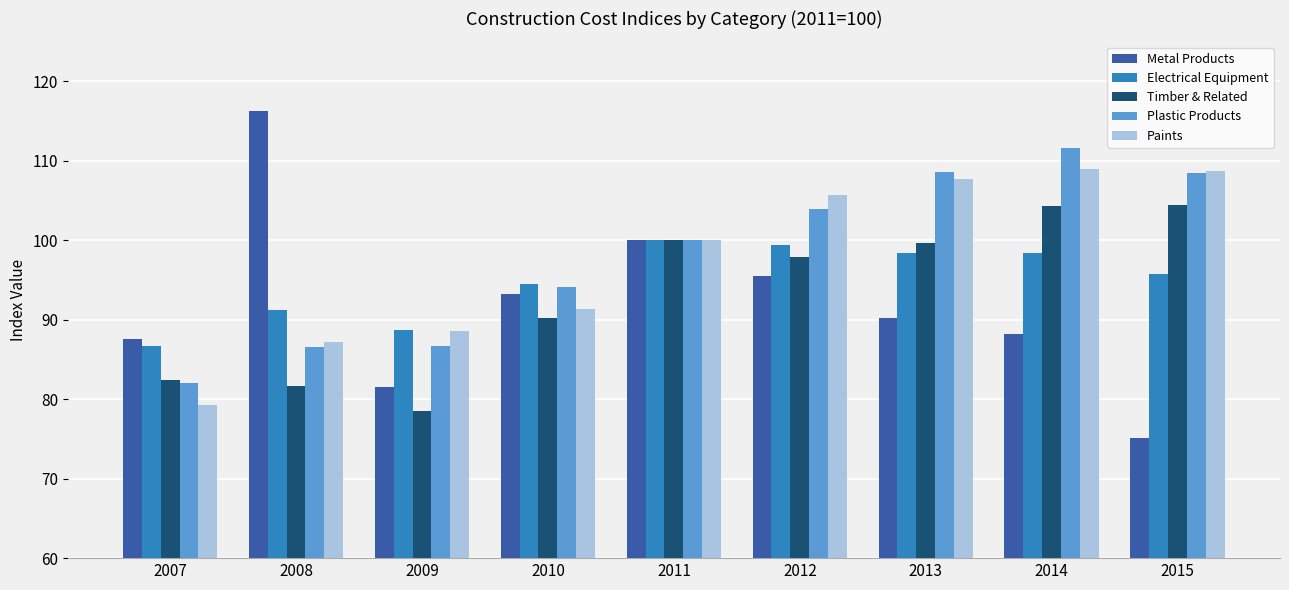

Where is Plastic Products nearest to the value 96?

2010